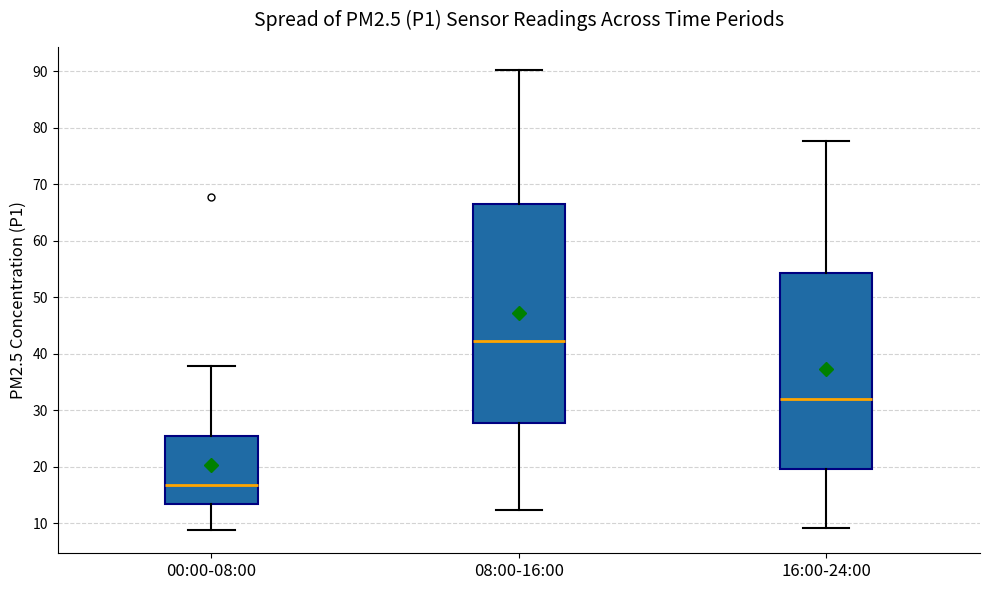

Reading left to right, transcribe this box plot: for each box, give where its median line is, the range the box spans, and where its two whiskers end, as read against the y-axis. The values are not printed on the chart, so give them approximately, as read against the axis.

00:00-08:00: median 17, box 13 to 25, whiskers 9 to 38
08:00-16:00: median 42, box 28 to 66, whiskers 12 to 90
16:00-24:00: median 32, box 20 to 54, whiskers 9 to 78